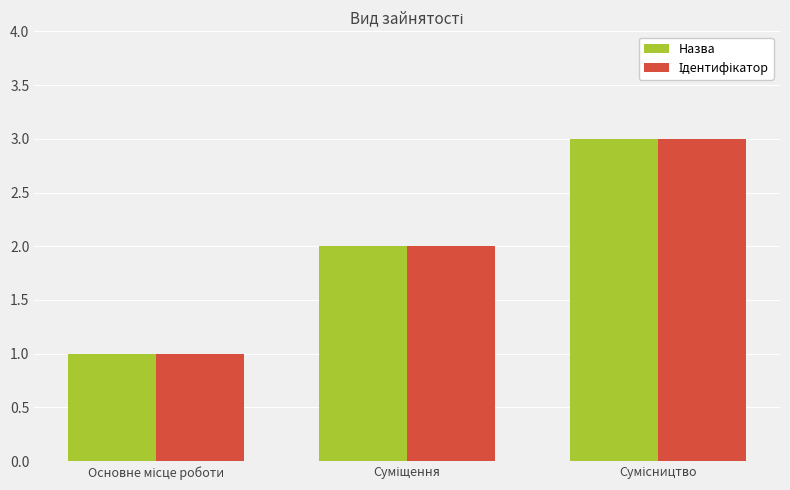

What is the maximum value shown in the chart?

3